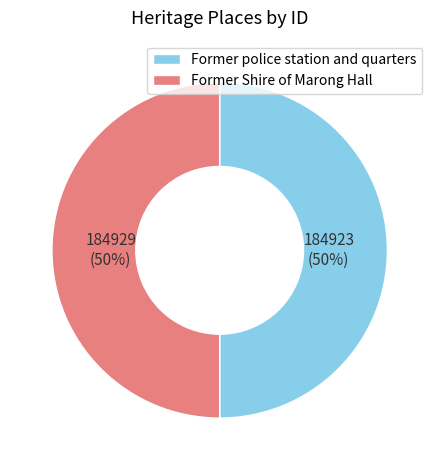

Is it true that Former Shire of Marong Hall is 60% of the pie?

False